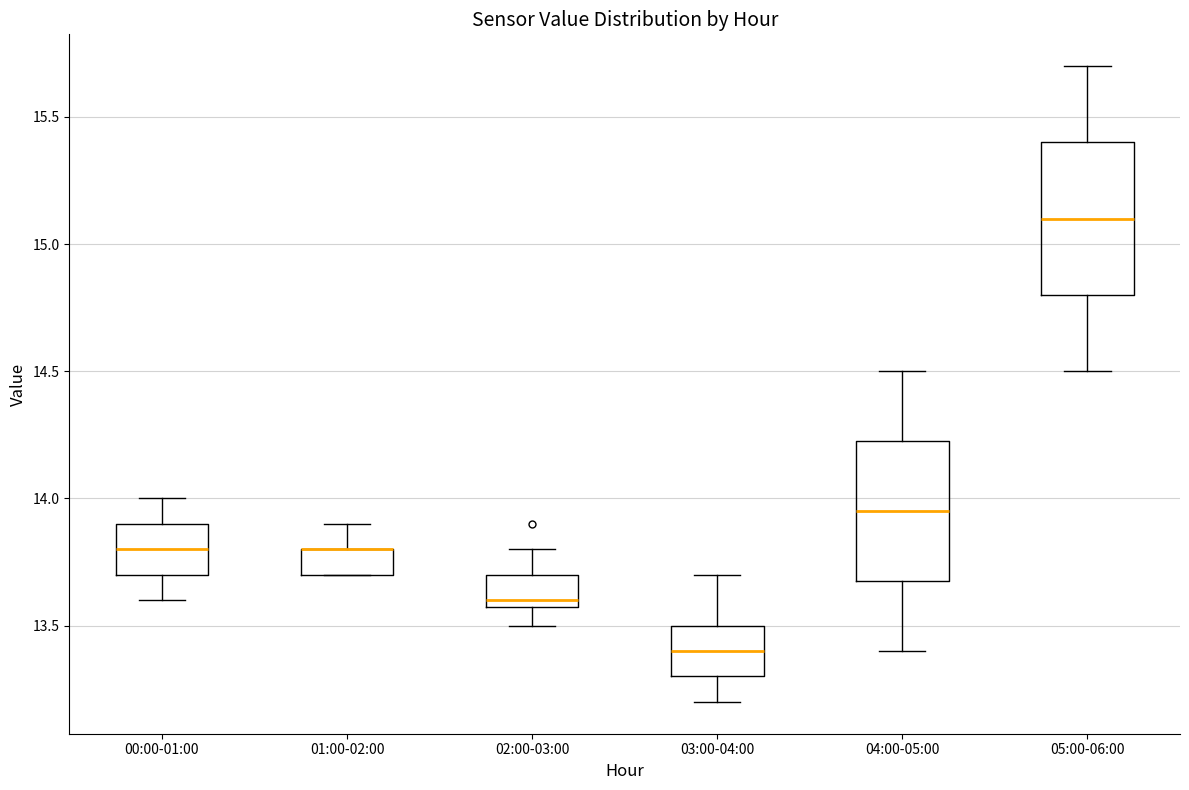

Reading left to right, transcribe this box plot: for each box, give where its median line is, the range the box spans, and where its two whiskers end, as read against the y-axis. The values are not printed on the chart, so give them approximately, as read against the axis.

00:00-01:00: median 13.80, box 13.70 to 13.90, whiskers 13.60 to 14.00
01:00-02:00: median 13.80 (drawn on the box's upper edge), box 13.70 to 13.80, whiskers 13.70 to 13.90
02:00-03:00: median 13.60 (just above the box's lower edge), box 13.60 to 13.70, whiskers 13.50 to 13.80
03:00-04:00: median 13.40, box 13.30 to 13.50, whiskers 13.20 to 13.70
04:00-05:00: median 13.95, box 13.70 to 14.25, whiskers 13.40 to 14.50
05:00-06:00: median 15.10, box 14.80 to 15.40, whiskers 14.50 to 15.70